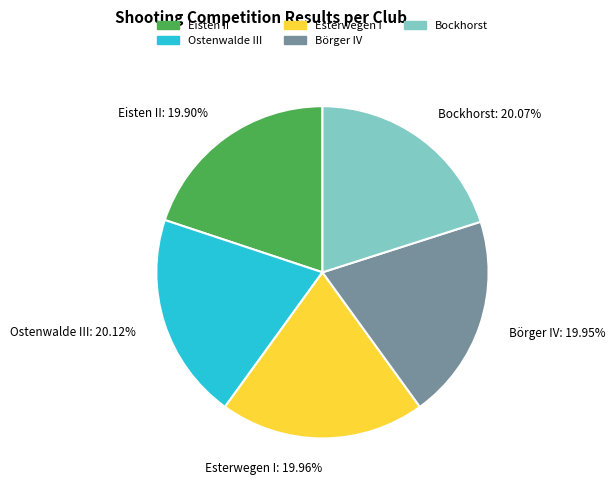

To the nearest percent, what portion does Eisten II represent?

20%